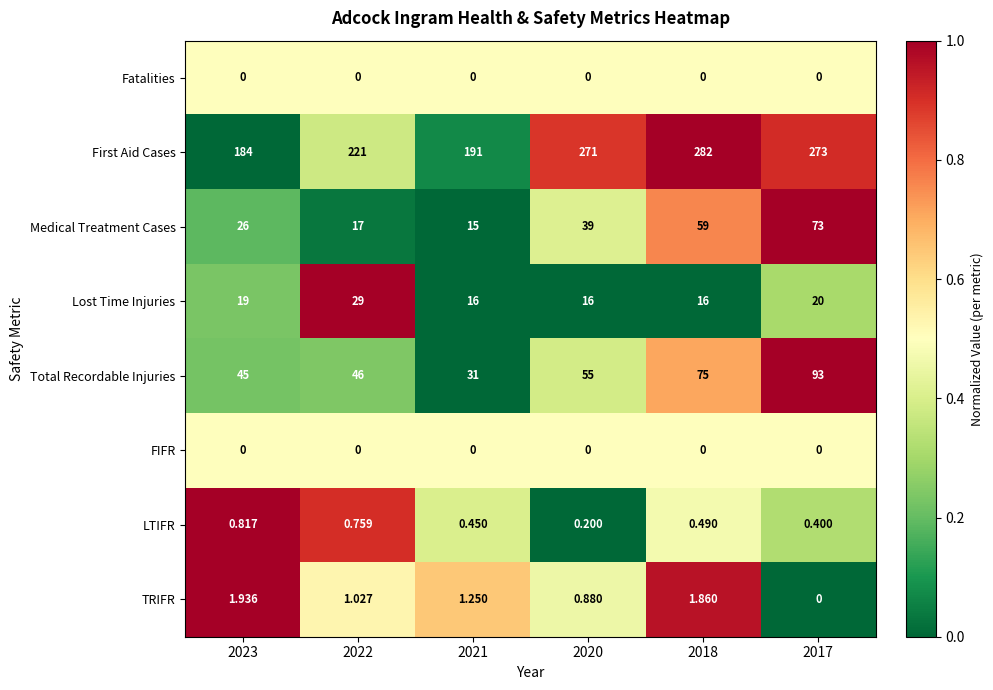

Which series has the largest range (max minus min)?

First Aid Cases